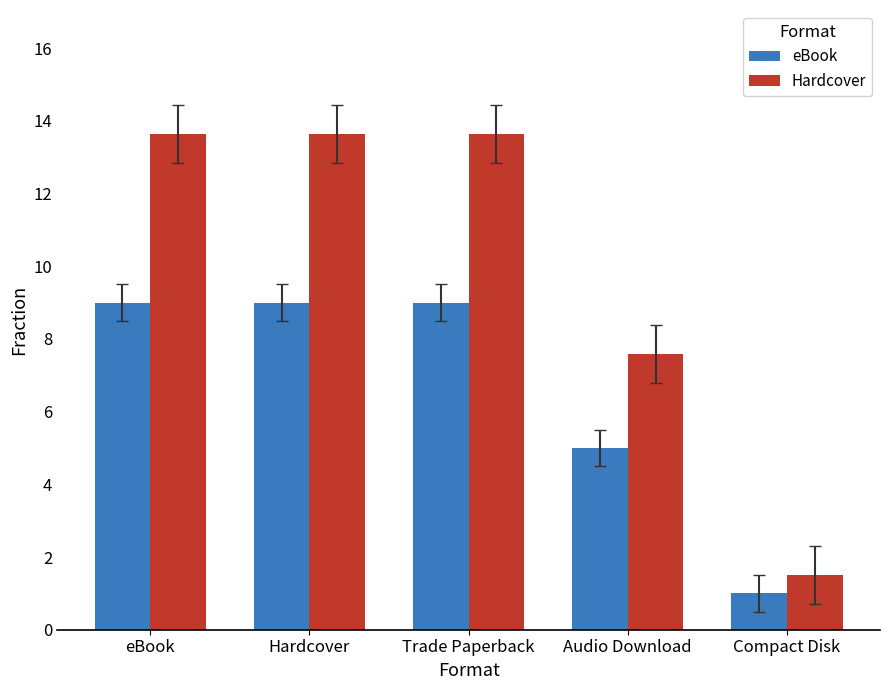

Reading left to right, what are all the values shown in this chart?

eBook: 9.0	9.0	9.0	5.0	1.0
Hardcover: 13.6	13.6	13.6	7.6	1.5